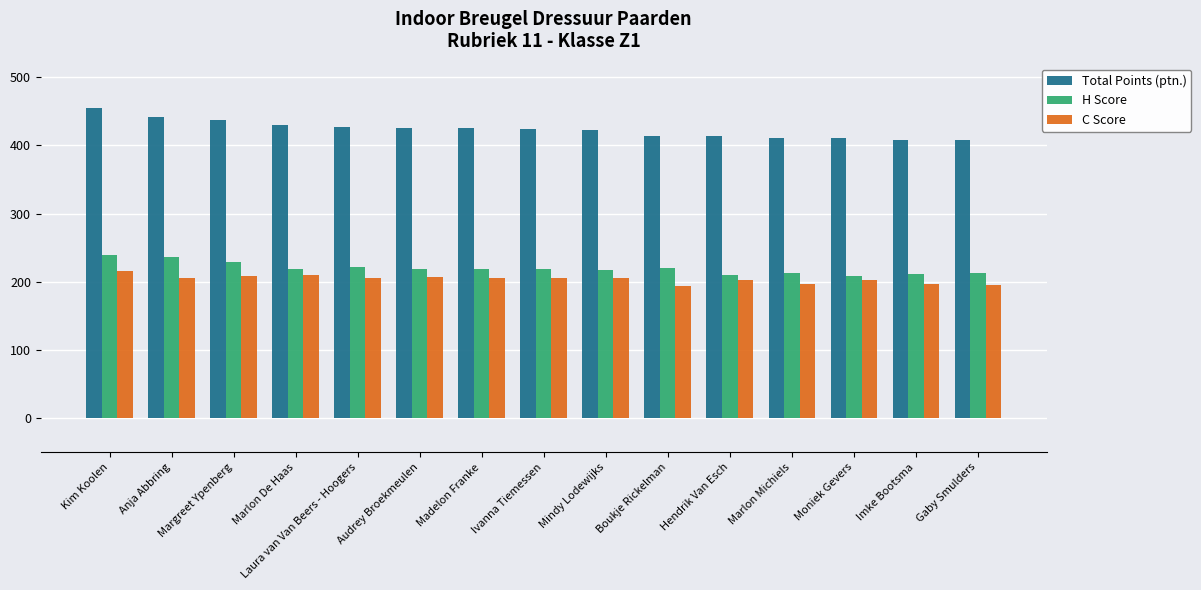

The value of C Score at Kim Koolen is 109.7. True or false?

False